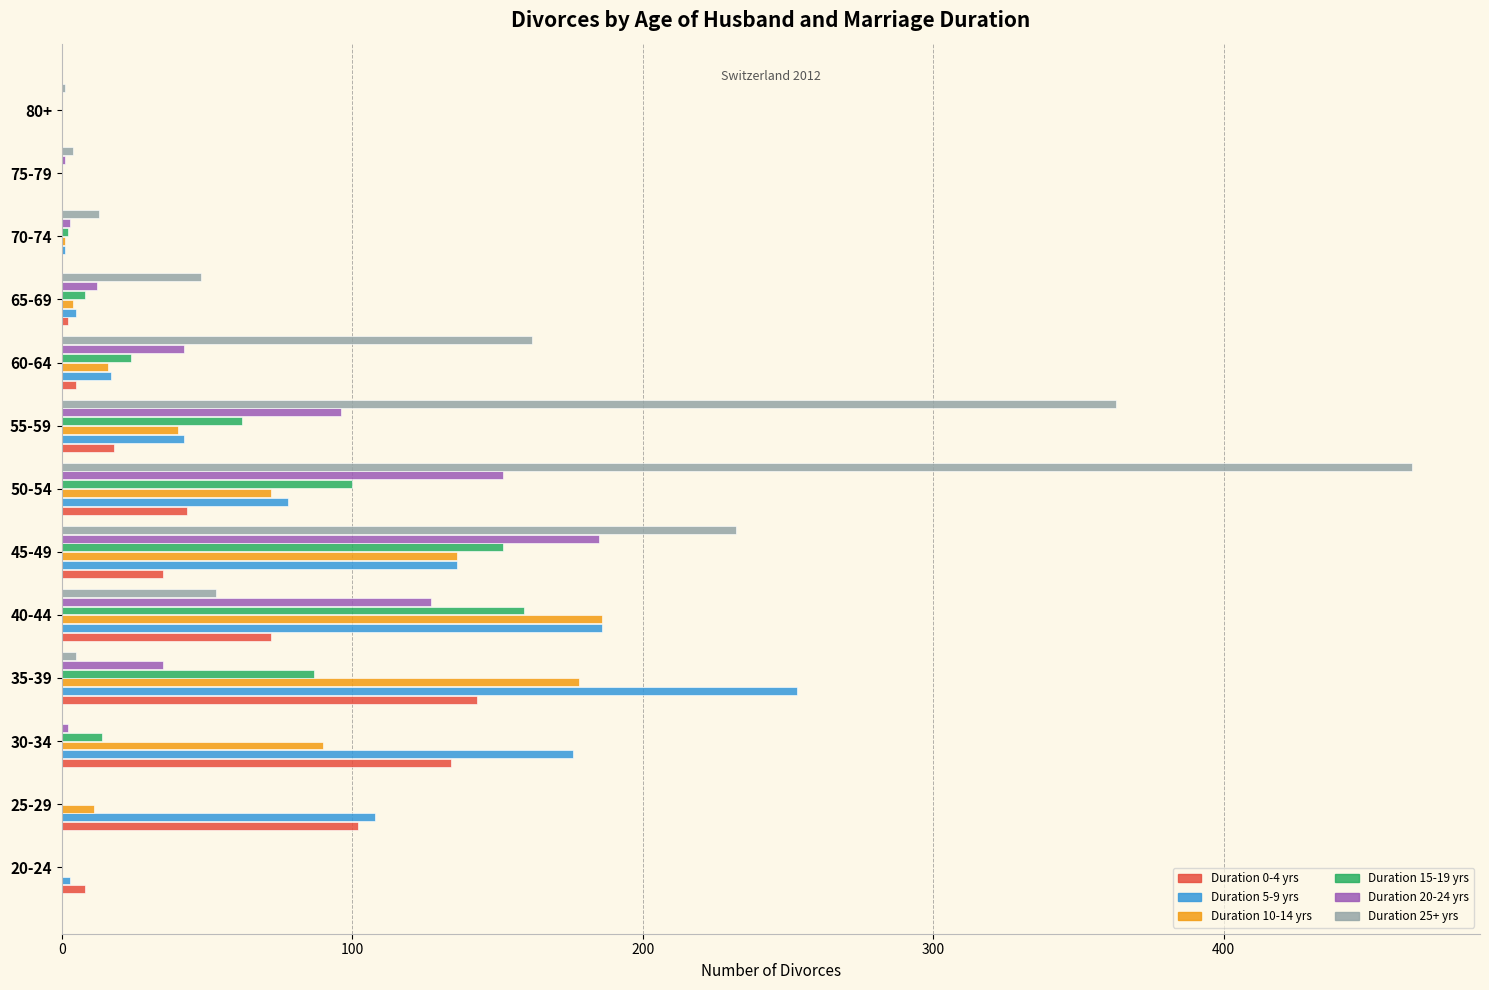

Count the number of categories in the chart.

13